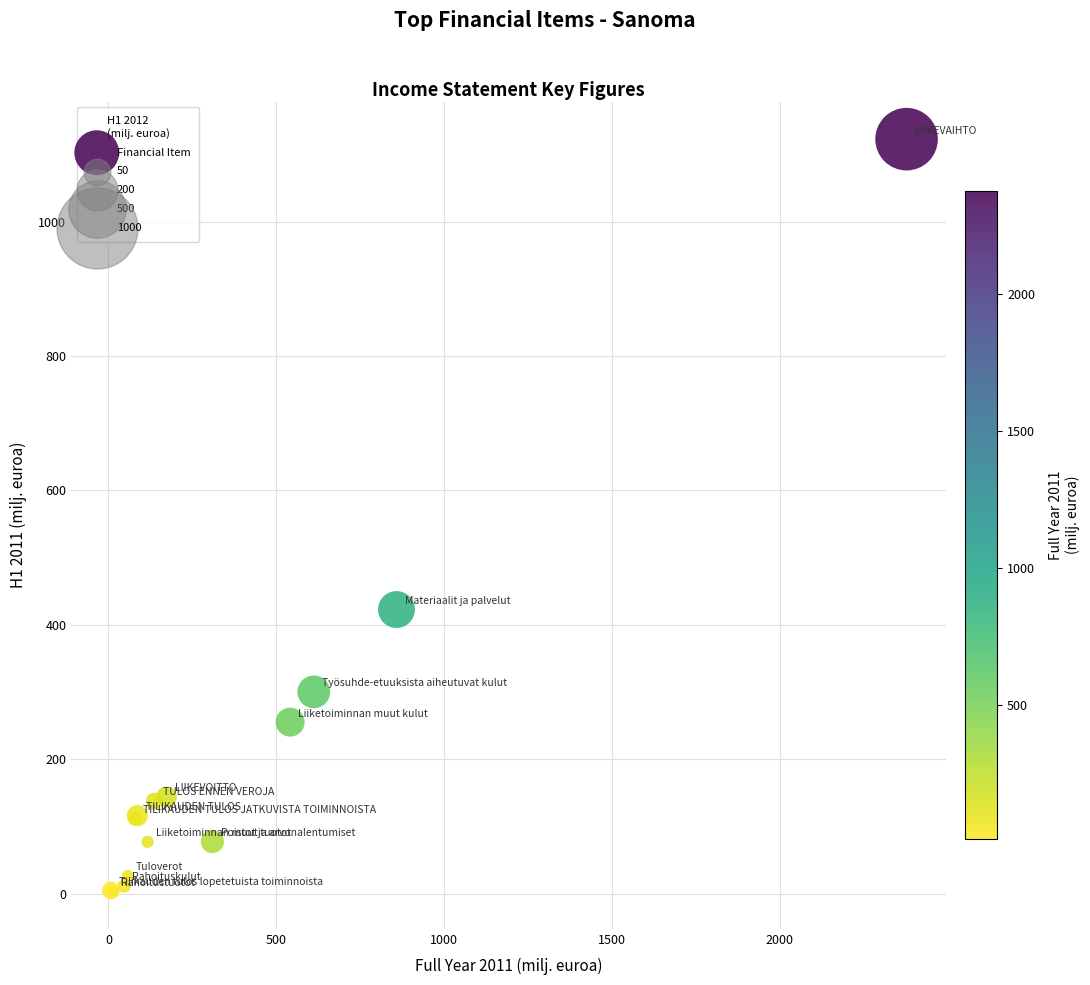

What Y value in the scatter plot is closest to 563?

422.8